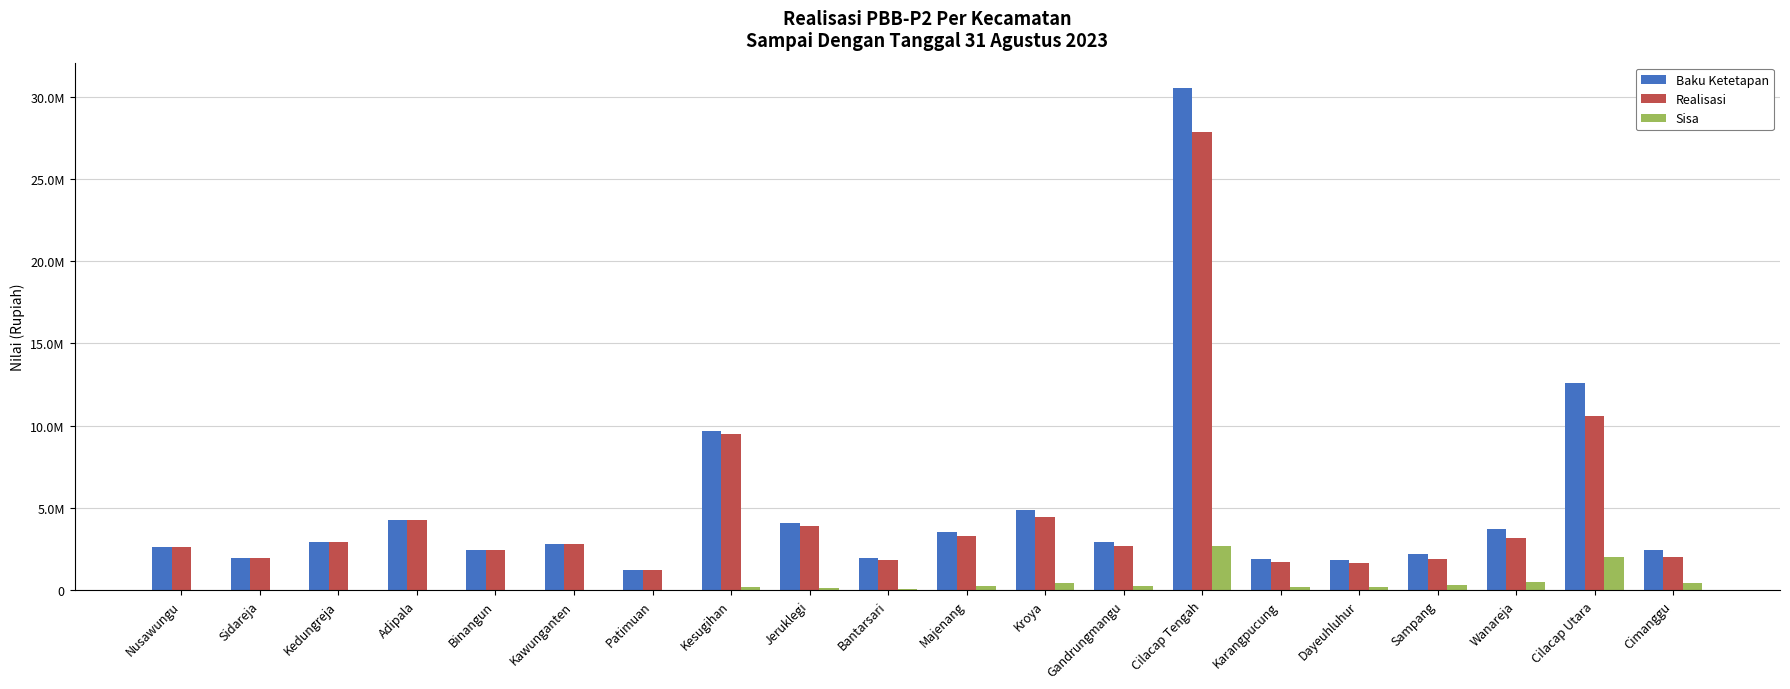

Which series has the widest spread of values?

Baku Ketetapan